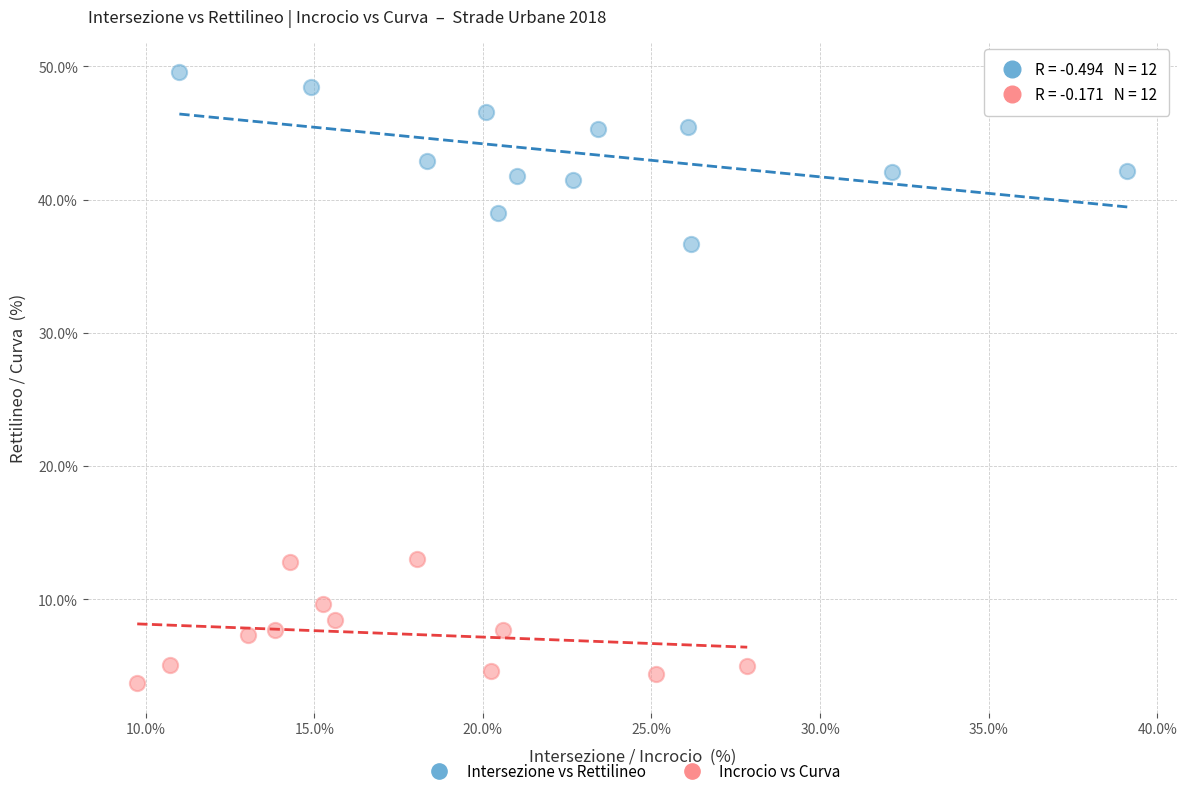

Which series has the largest Y range (max minus min)?

Intersezione vs Rettilineo